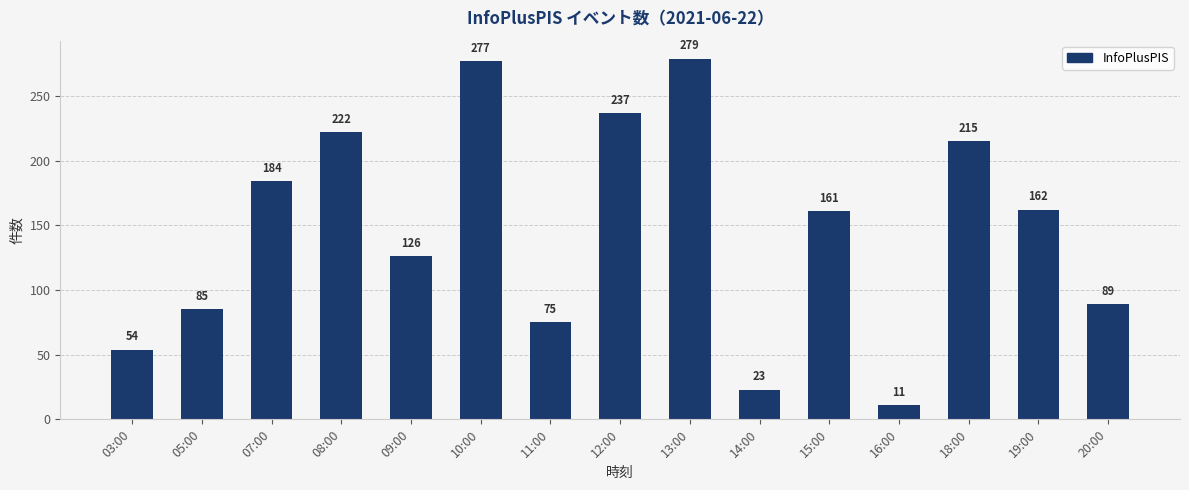

True or false: the data shows 23 at 14:00.

True